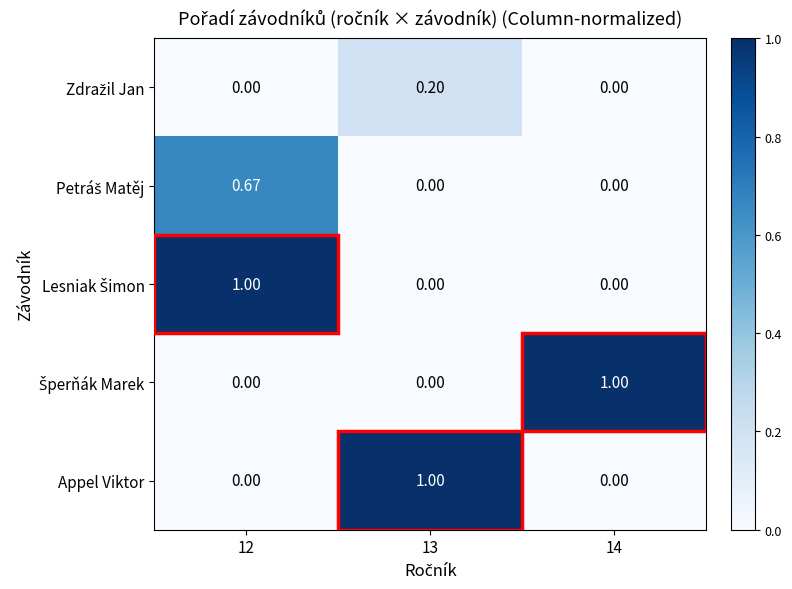

How many values in Appel Viktor are above zero?

1